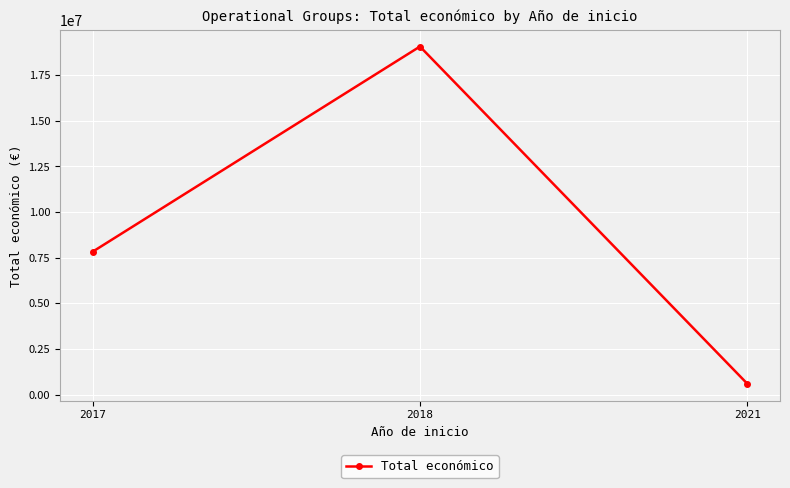

What is the average value?

9161351